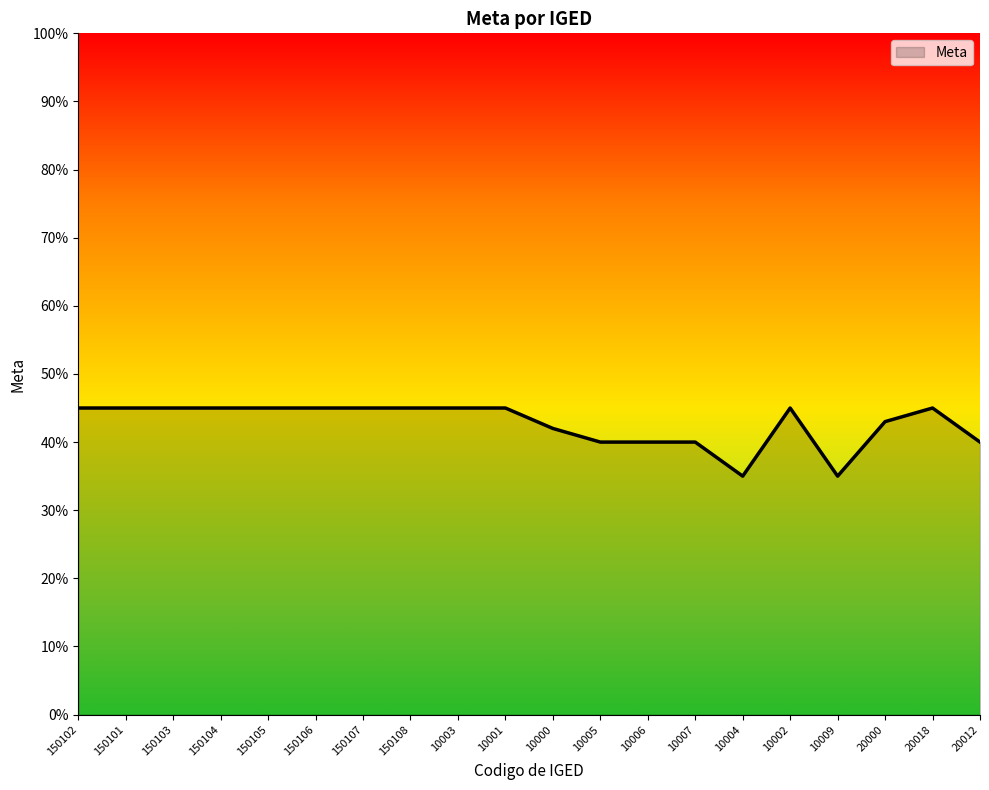

What is the average value?

0.4